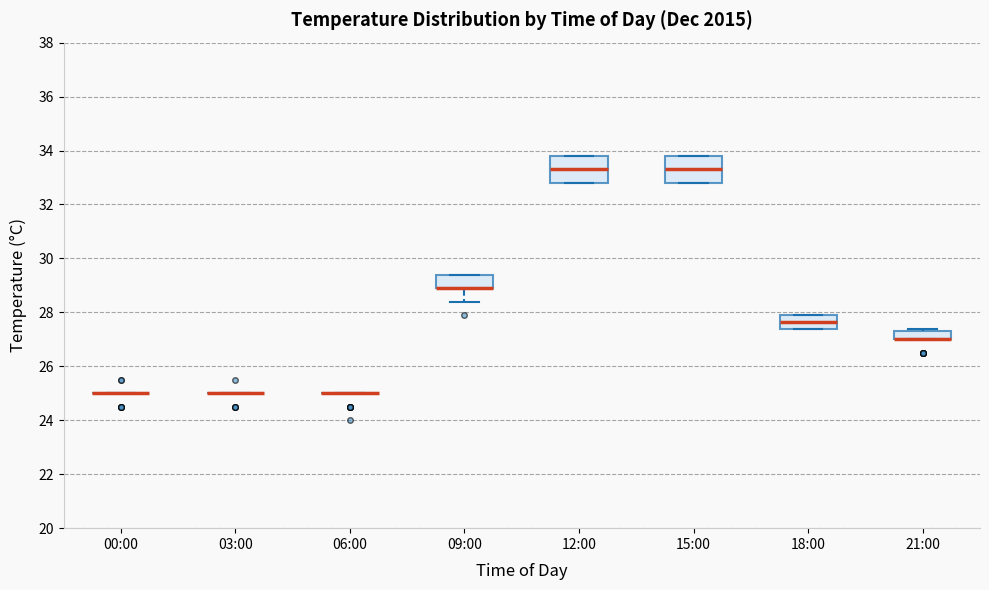

Where does the median line of the box for 12:00 sit on the y-axis? The values are not printed on the chart, so give them approximately, as read against the axis.

33.4